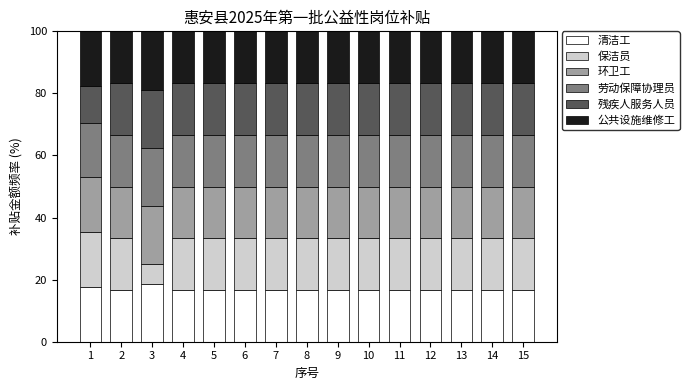

How many bars are there in total?

15